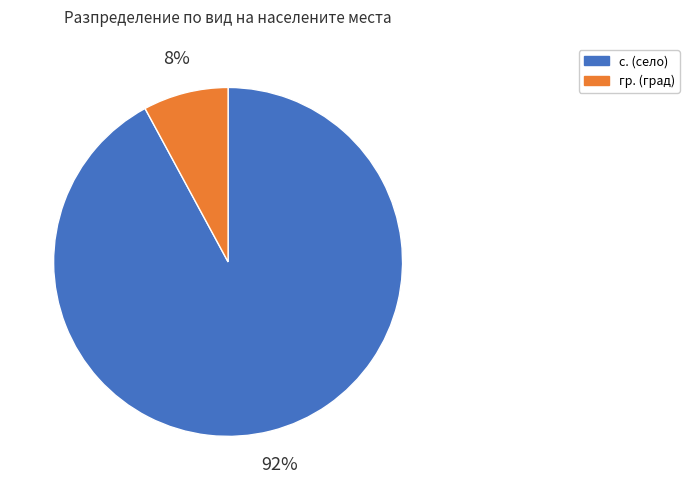

To the nearest percent, what is the difference between the largest and smallest slice percentages?

84%